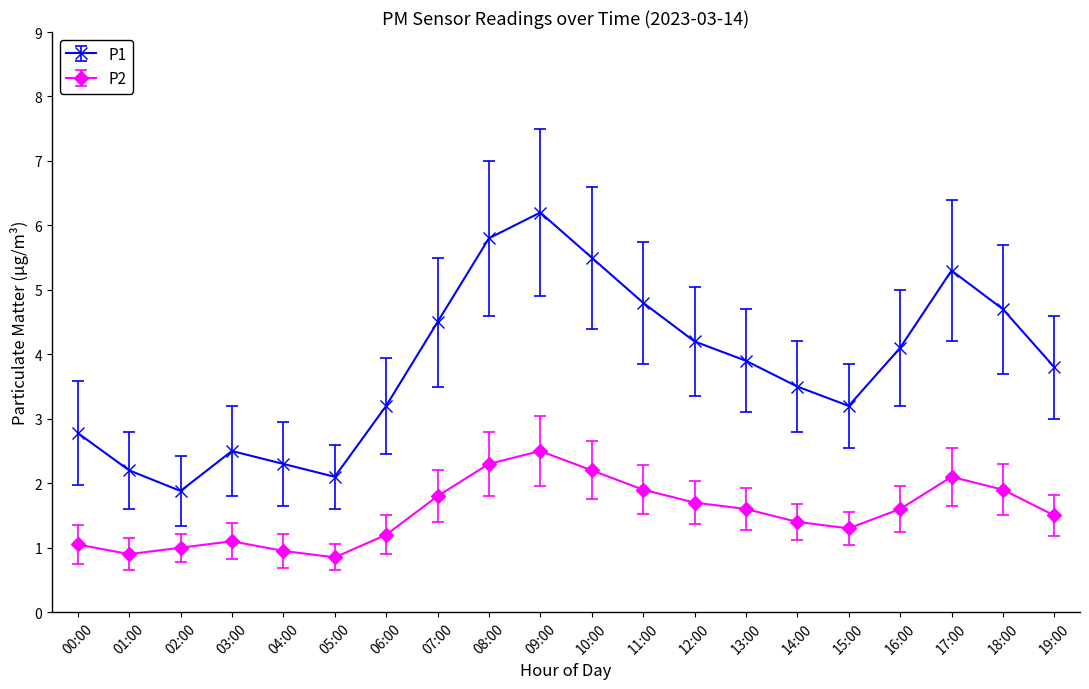

Is the value of P2 at 01:00 greater than the value of P1 at 01:00?

No